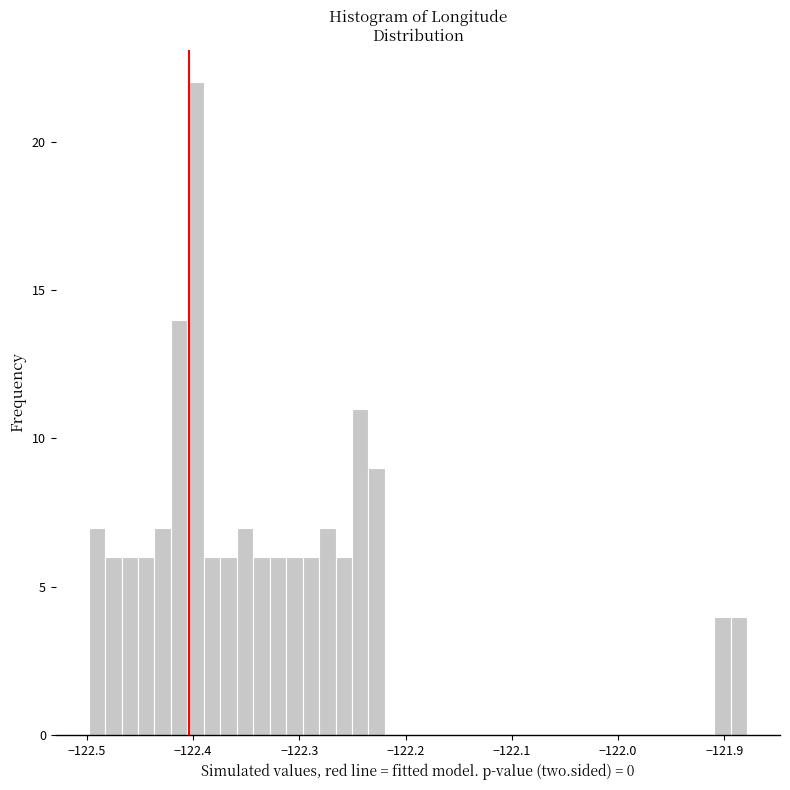

Around what value on the x-axis is the tallest bar? Give the approximate position of its centre, as read against the axis.

-122.40